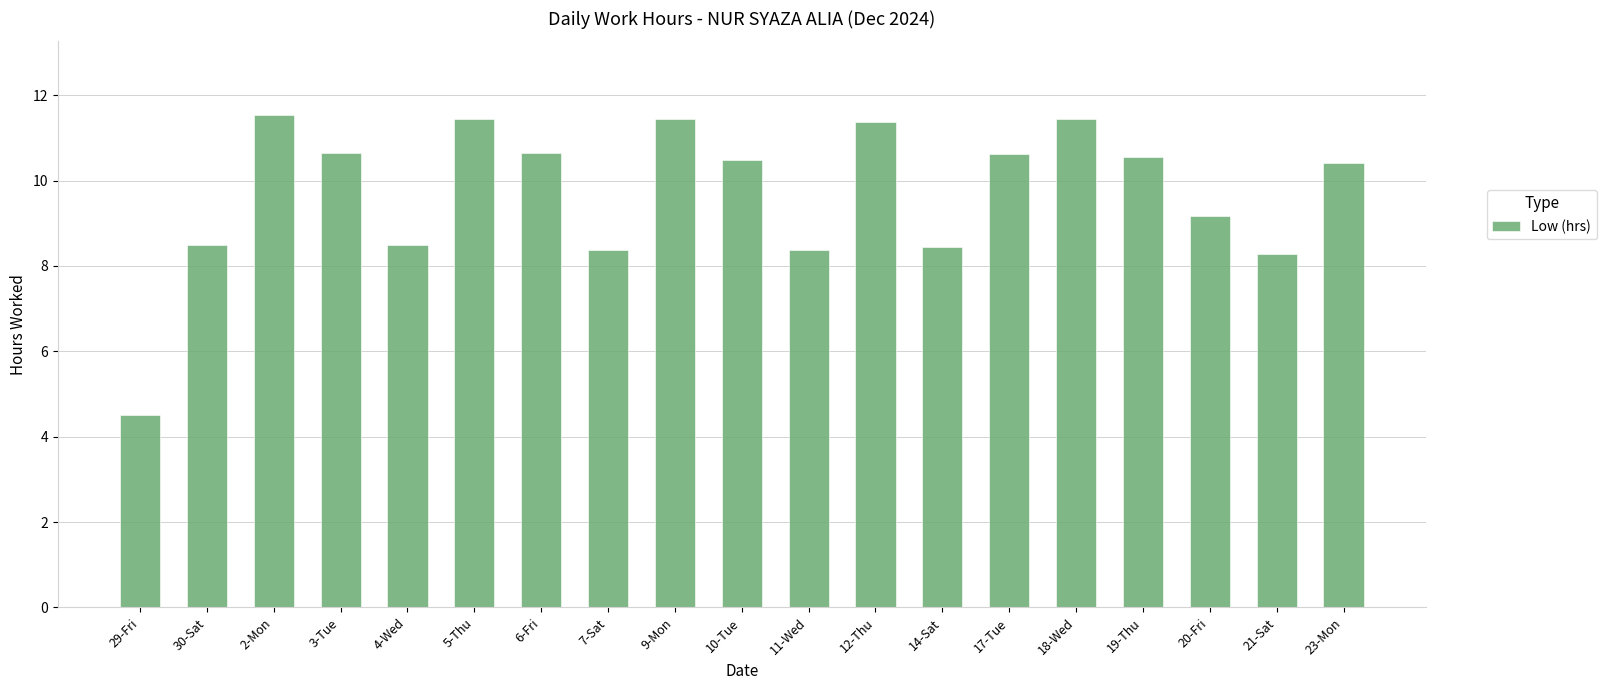

What is the change in value from 6-Fri to 20-Fri?

-1.5